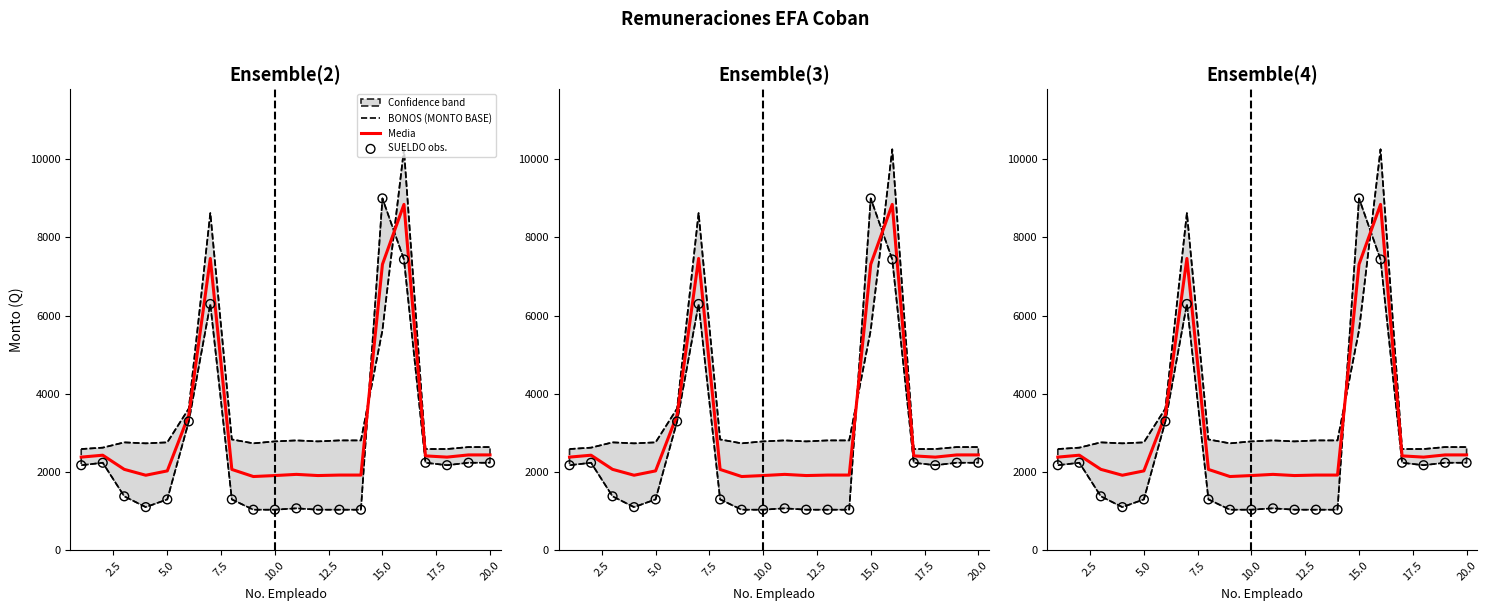

Which series has the largest total across all categories?

BONOS (MONTO BASE)